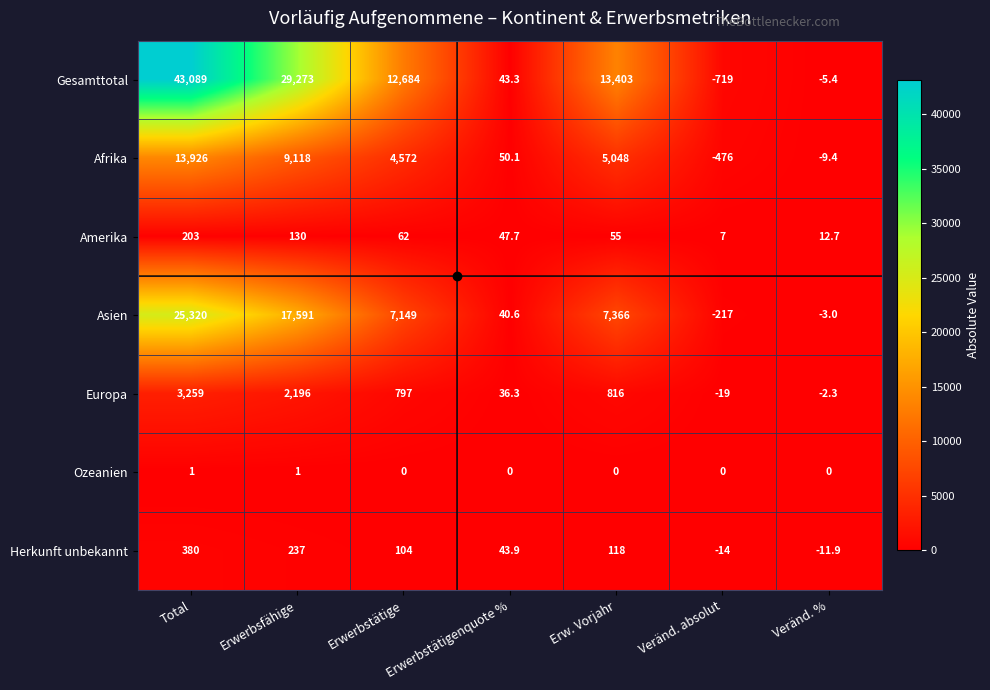

At Erwerbstätige, list the series in order from smallest to largest.

Ozeanien, Amerika, Herkunft unbekannt, Europa, Afrika, Asien, Gesamttotal